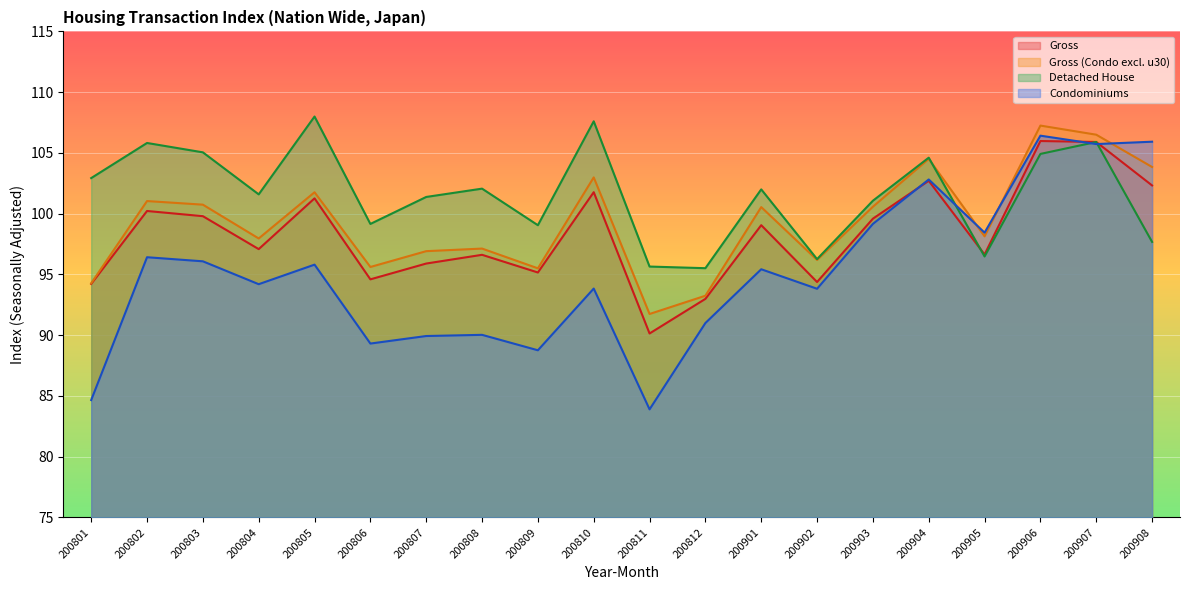

What are all the series names shown in the legend?

Gross, Gross (Condo excl. u30), Detached House, Condominiums